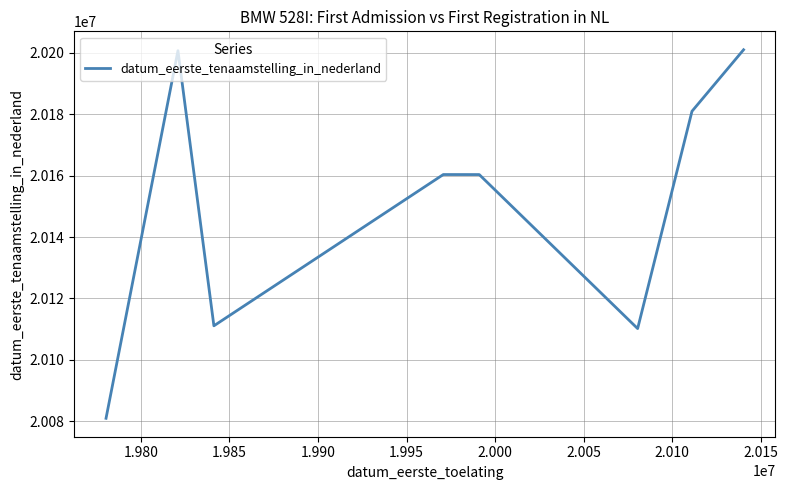

What is the average value?

20150682